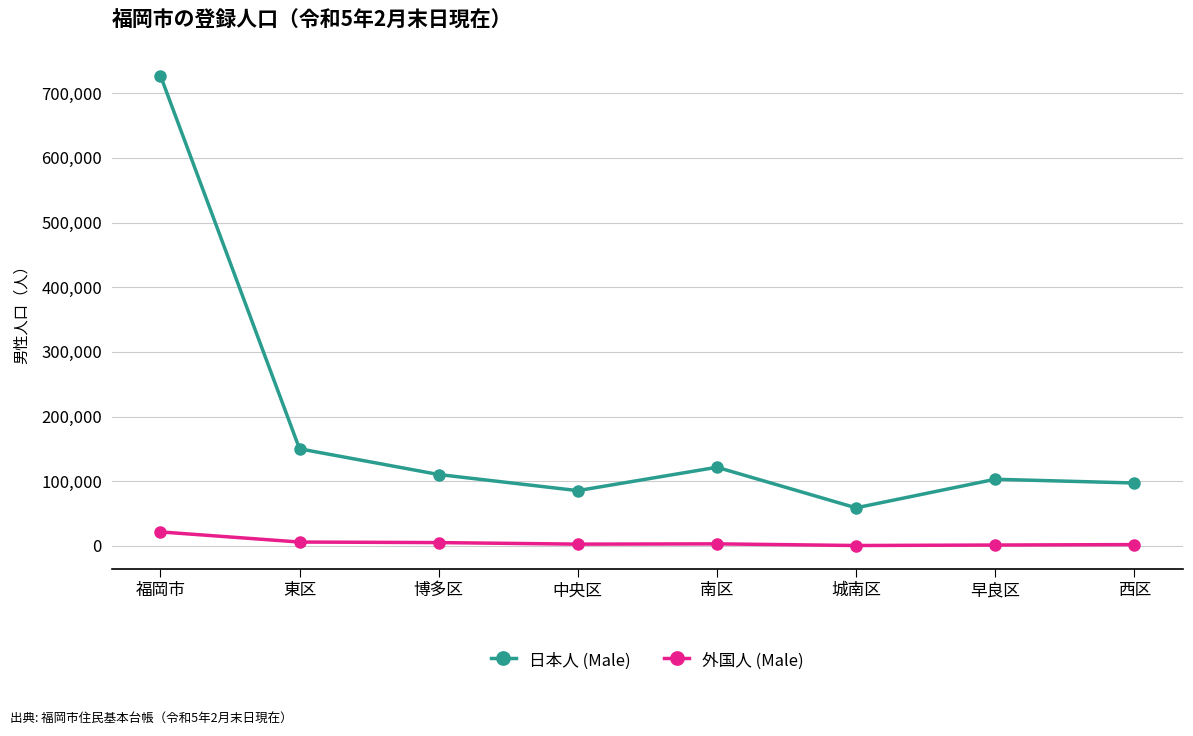

Which category has the highest value in the 日本人 (Male) series?

福岡市